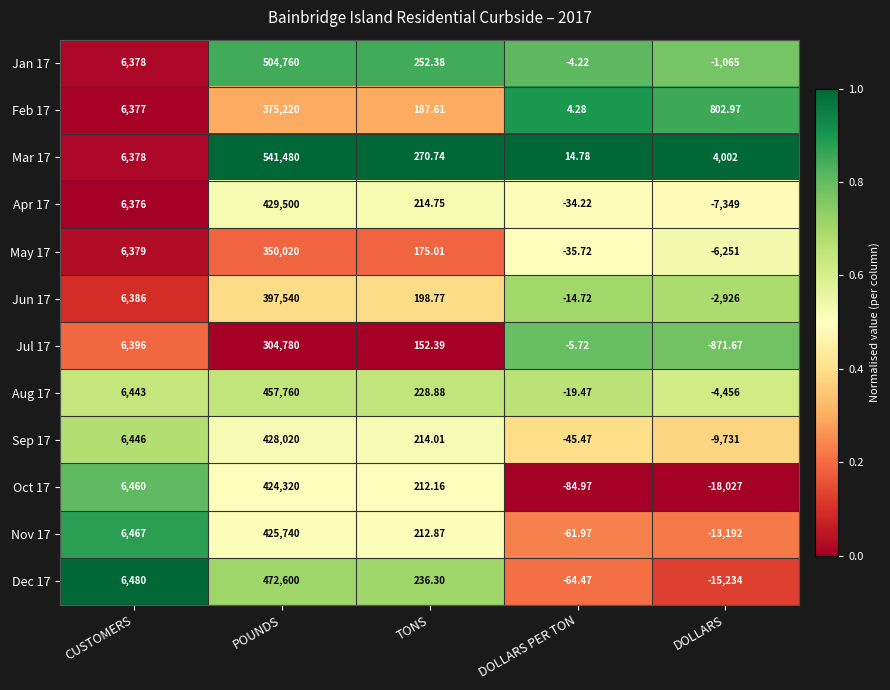

At which category is the sum across all series the highest?

POUNDS